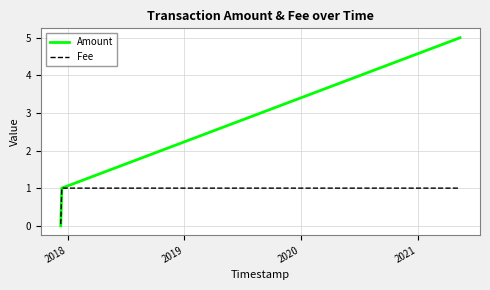

Which series has the largest range (max minus min)?

Amount